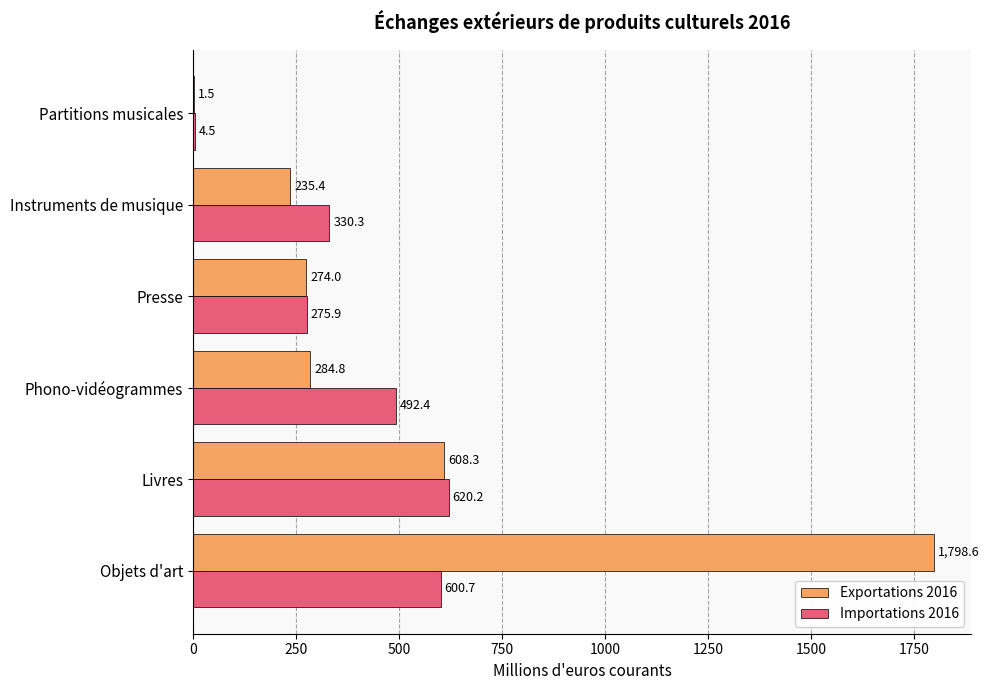

Which series has the largest range (max minus min)?

Exportations 2016